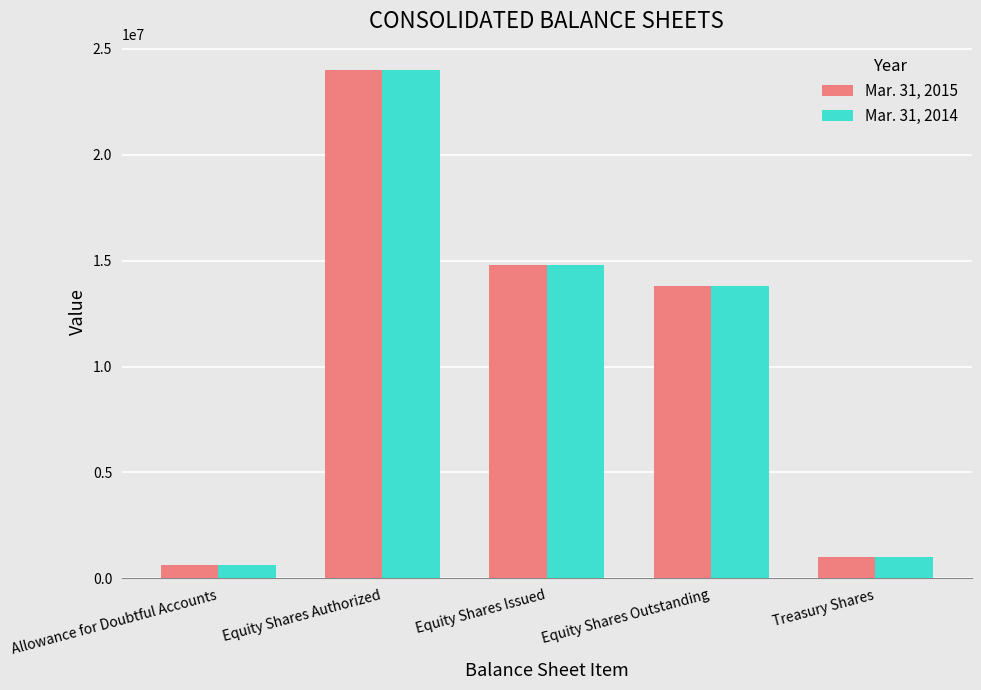

True or false: Mar. 31, 2015 has a value of 1015000 at Treasury Shares.

True